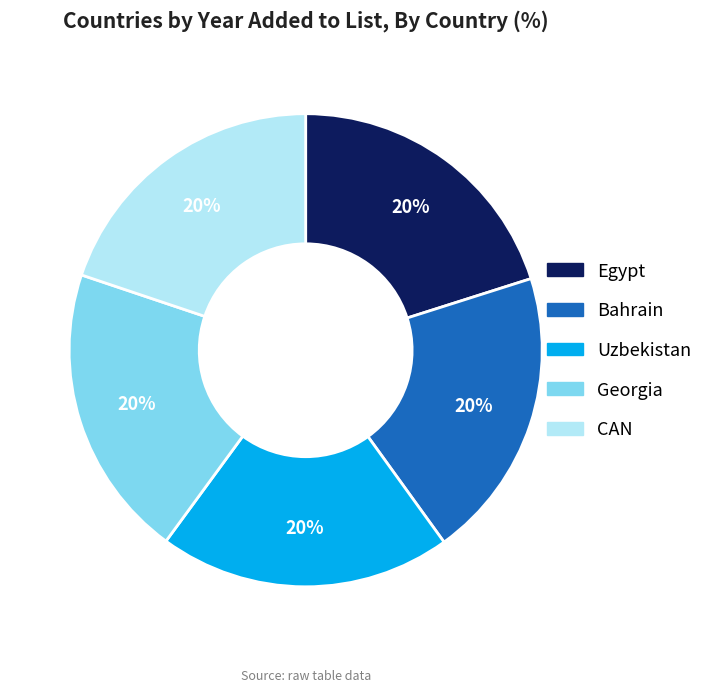

How many segments does this pie chart have?

5